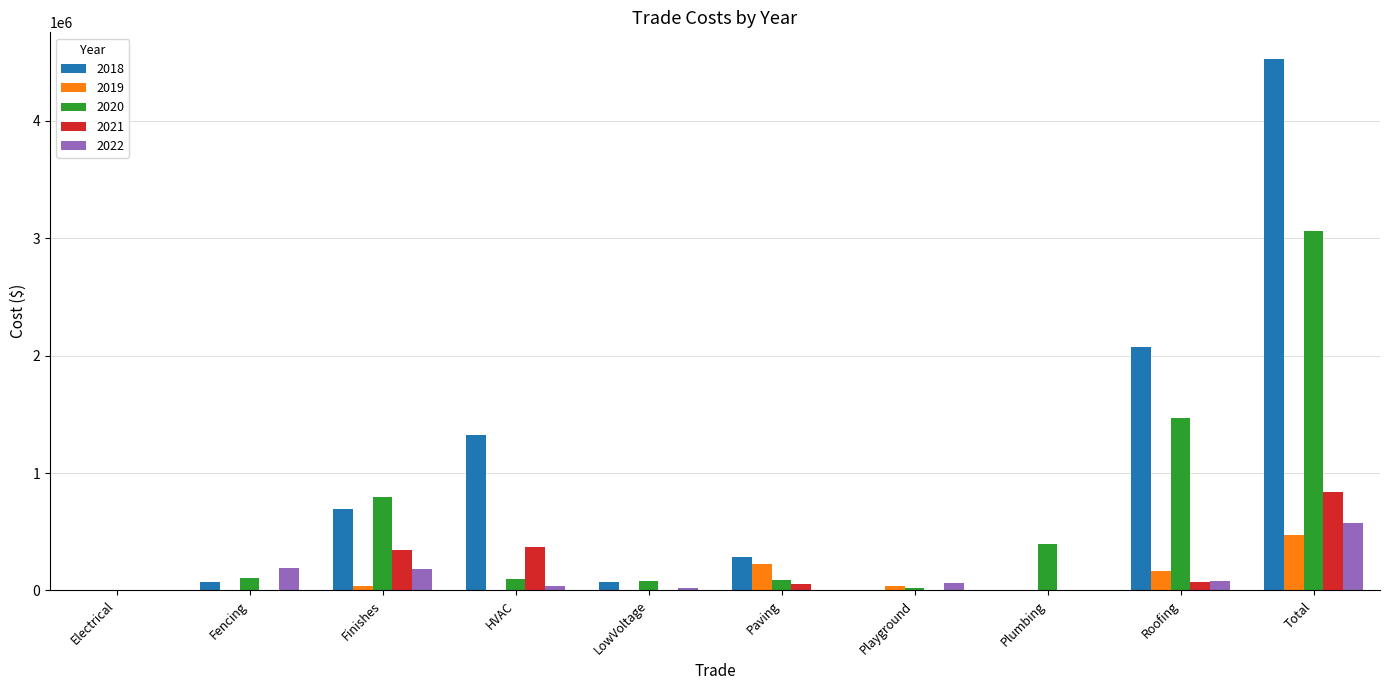

How many data points in 2019 are above 38372?

5